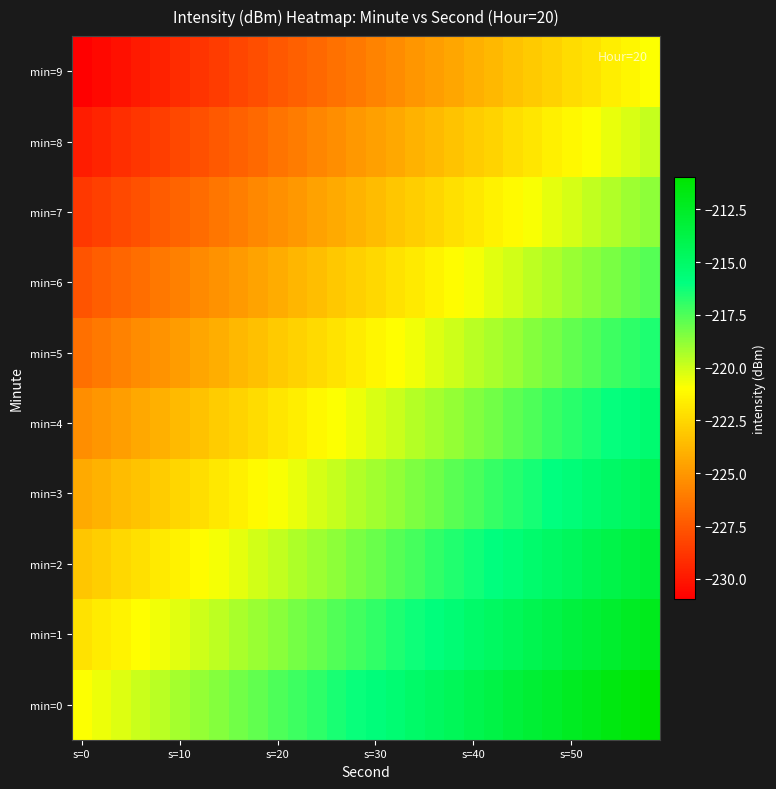

Reading left to right, list all the values displayed in this chart.

min=0: -221.0	-220.6	-220.3	-219.9	-219.6	-219.2	-218.9	-218.5	-218.2	-217.9	-217.5	-217.2	-216.8	-216.5	-216.1	-215.8	-215.4	-215.1	-214.7	-214.4	-214.1	-213.7	-213.4	-213.0	-212.7	-212.3	-212.0	-211.6	-211.3	-211.0
min=1: -222.1	-221.7	-221.4	-221.0	-220.7	-220.3	-220.0	-219.7	-219.3	-219.0	-218.6	-218.3	-217.9	-217.6	-217.2	-216.9	-216.6	-216.2	-215.9	-215.5	-215.2	-214.8	-214.5	-214.1	-213.8	-213.4	-213.1	-212.8	-212.4	-212.1
min=2: -223.2	-222.8	-222.5	-222.1	-221.8	-221.5	-221.1	-220.8	-220.4	-220.1	-219.7	-219.4	-219.0	-218.7	-218.4	-218.0	-217.7	-217.3	-217.0	-216.6	-216.3	-215.9	-215.6	-215.2	-214.9	-214.6	-214.2	-213.9	-213.5	-213.2
min=3: -224.3	-223.9	-223.6	-223.3	-222.9	-222.6	-222.2	-221.9	-221.5	-221.2	-220.8	-220.5	-220.2	-219.8	-219.5	-219.1	-218.8	-218.4	-218.1	-217.7	-217.4	-217.0	-216.7	-216.4	-216.0	-215.7	-215.3	-215.0	-214.6	-214.3
min=4: -225.4	-225.1	-224.7	-224.4	-224.0	-223.7	-223.3	-223.0	-222.6	-222.3	-222.0	-221.6	-221.3	-220.9	-220.6	-220.2	-219.9	-219.5	-219.2	-218.8	-218.5	-218.2	-217.8	-217.5	-217.1	-216.8	-216.4	-216.1	-215.7	-215.4
min=5: -226.5	-226.2	-225.8	-225.5	-225.1	-224.8	-224.4	-224.1	-223.8	-223.4	-223.1	-222.7	-222.4	-222.0	-221.7	-221.3	-221.0	-220.6	-220.3	-220.0	-219.6	-219.3	-218.9	-218.6	-218.2	-217.9	-217.5	-217.2	-216.9	-216.5
min=6: -227.6	-227.3	-226.9	-226.6	-226.2	-225.9	-225.6	-225.2	-224.9	-224.5	-224.2	-223.8	-223.5	-223.1	-222.8	-222.5	-222.1	-221.8	-221.4	-221.1	-220.7	-220.4	-220.0	-219.7	-219.3	-219.0	-218.7	-218.3	-218.0	-217.6
min=7: -228.7	-228.4	-228.0	-227.7	-227.4	-227.0	-226.7	-226.3	-226.0	-225.6	-225.3	-224.9	-224.6	-224.3	-223.9	-223.6	-223.2	-222.9	-222.5	-222.2	-221.8	-221.5	-221.1	-220.8	-220.5	-220.1	-219.8	-219.4	-219.1	-218.7
min=8: -229.8	-229.5	-229.2	-228.8	-228.5	-228.1	-227.8	-227.4	-227.1	-226.7	-226.4	-226.1	-225.7	-225.4	-225.0	-224.7	-224.3	-224.0	-223.6	-223.3	-222.9	-222.6	-222.3	-221.9	-221.6	-221.2	-220.9	-220.5	-220.2	-219.8
min=9: -231.0	-230.6	-230.3	-229.9	-229.6	-229.2	-228.9	-228.5	-228.2	-227.9	-227.5	-227.2	-226.8	-226.5	-226.1	-225.8	-225.4	-225.1	-224.7	-224.4	-224.1	-223.7	-223.4	-223.0	-222.7	-222.3	-222.0	-221.6	-221.3	-221.0